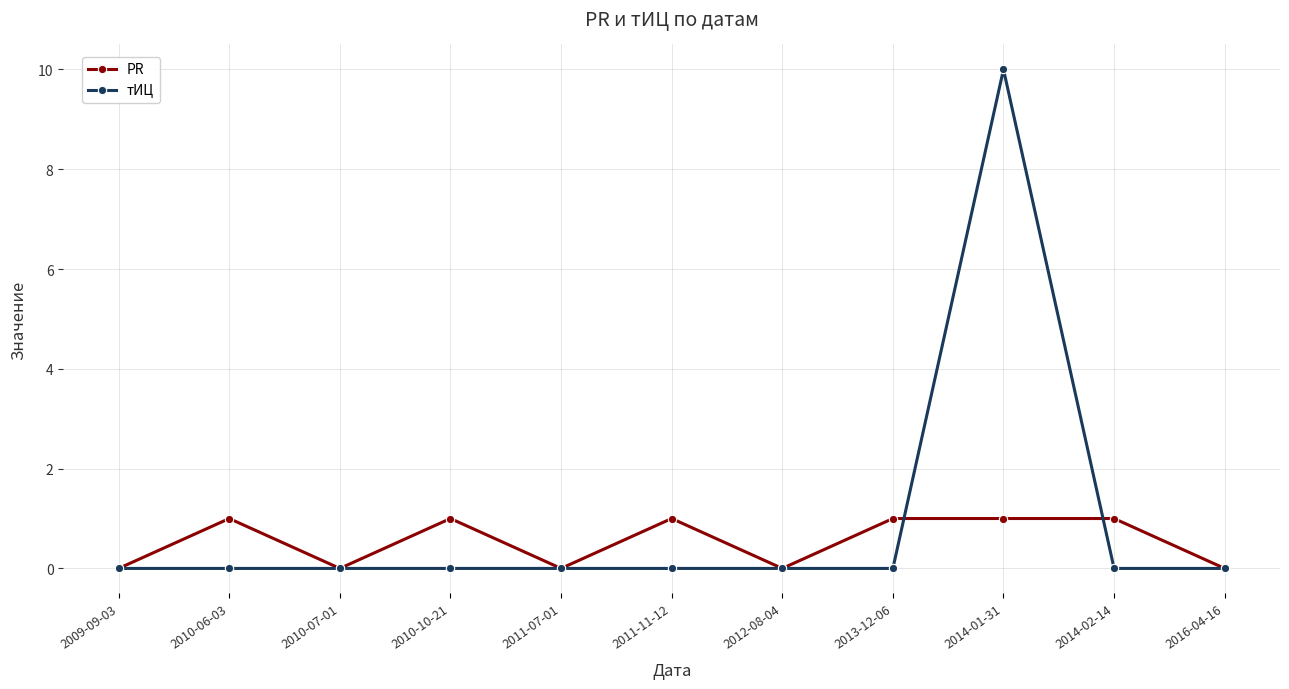

What is the maximum value for тИЦ?

10